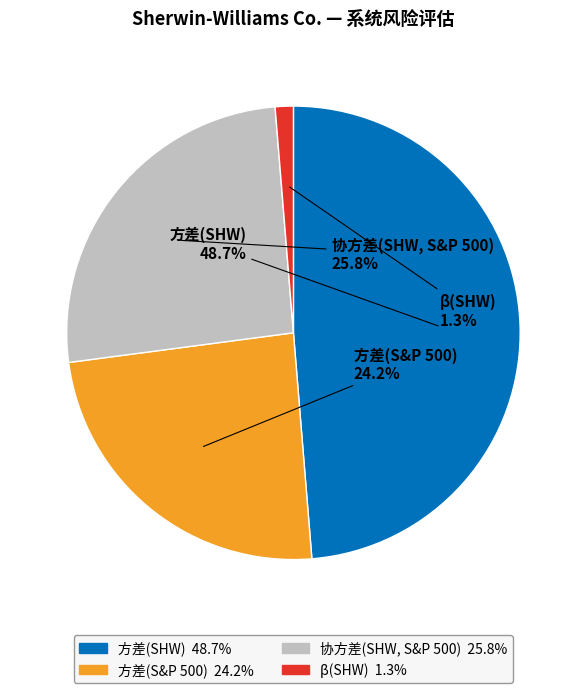

Does 方差(S&P 500) represent more than half of the total?

No